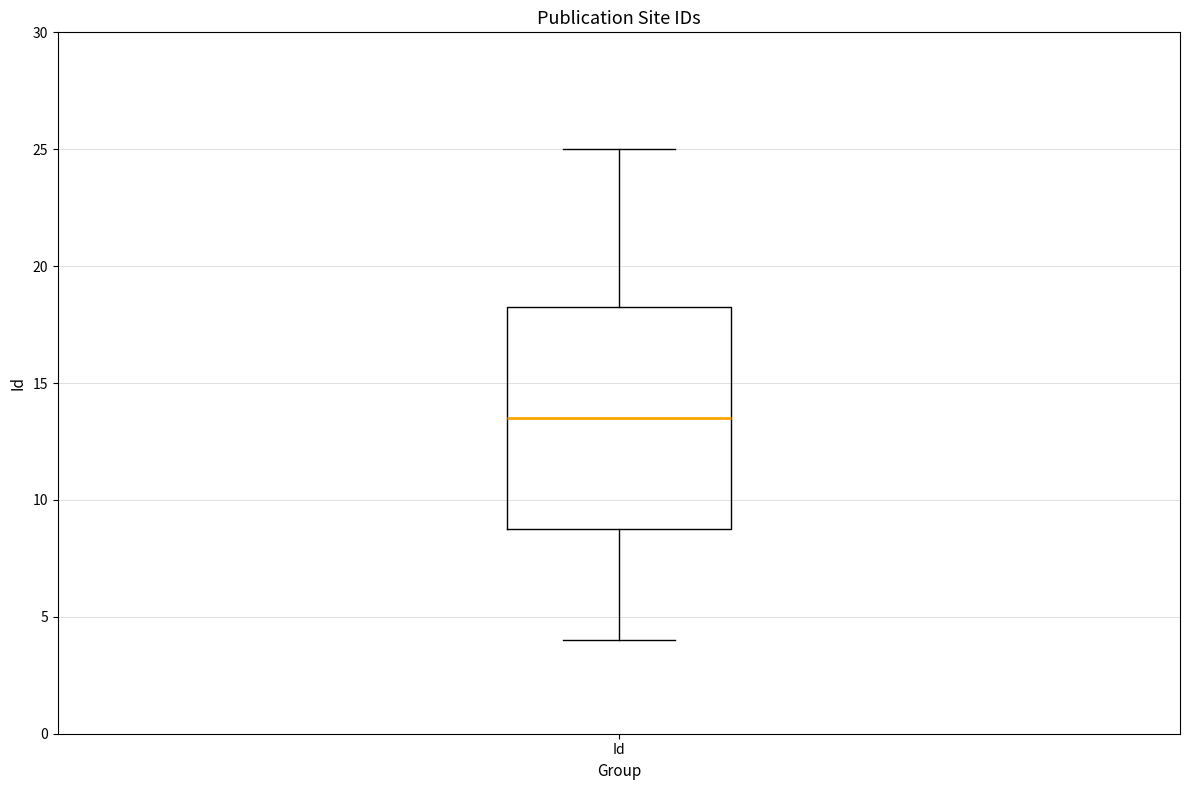

Read this box plot against the y-axis: the position of the median line, the range covered by the box, and the ends of both whiskers. The values are not printed on the chart, so give them approximately, as read against the axis.

median 13.5, box 9.0 to 18.5, whiskers 4.0 to 25.0